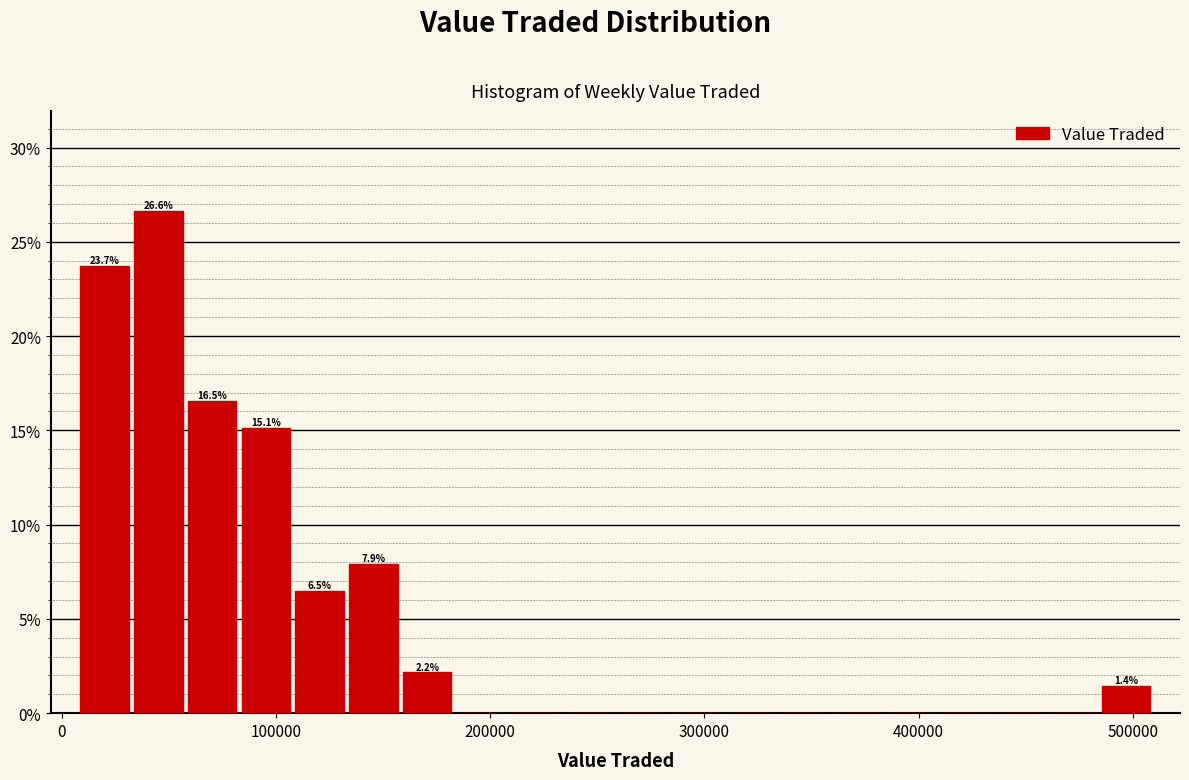

Read against the x-axis, roughly where is the centre of the tallest bar?

50000